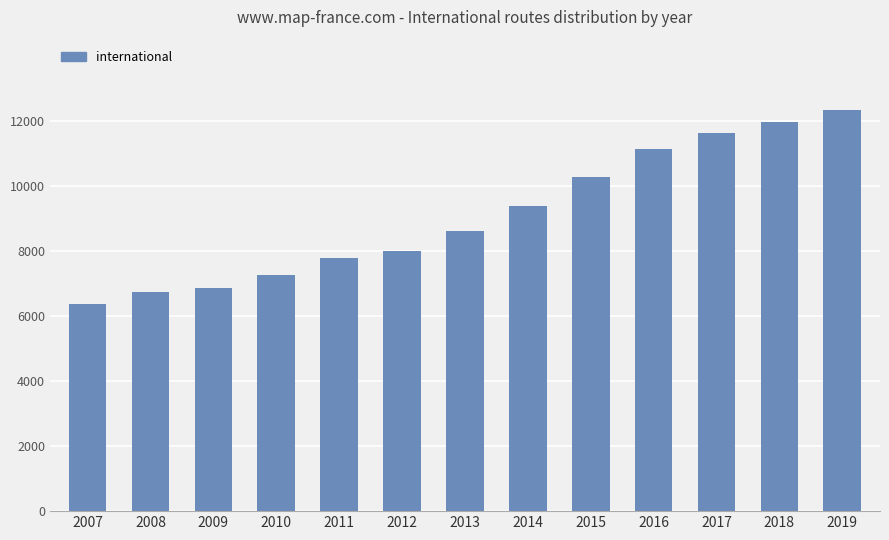

What is the smallest value displayed?

6367